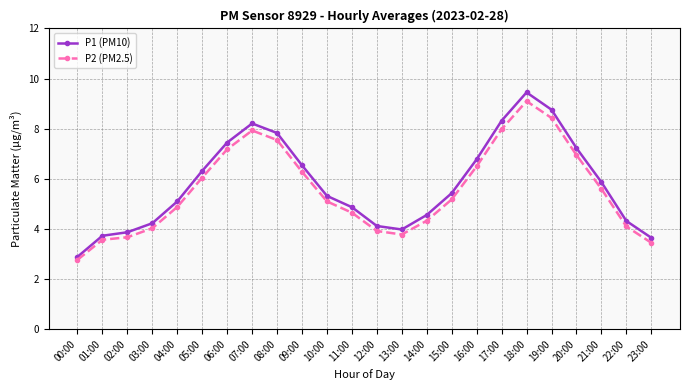

True or false: P1 (PM10) and P2 (PM2.5) cross at least once.

False